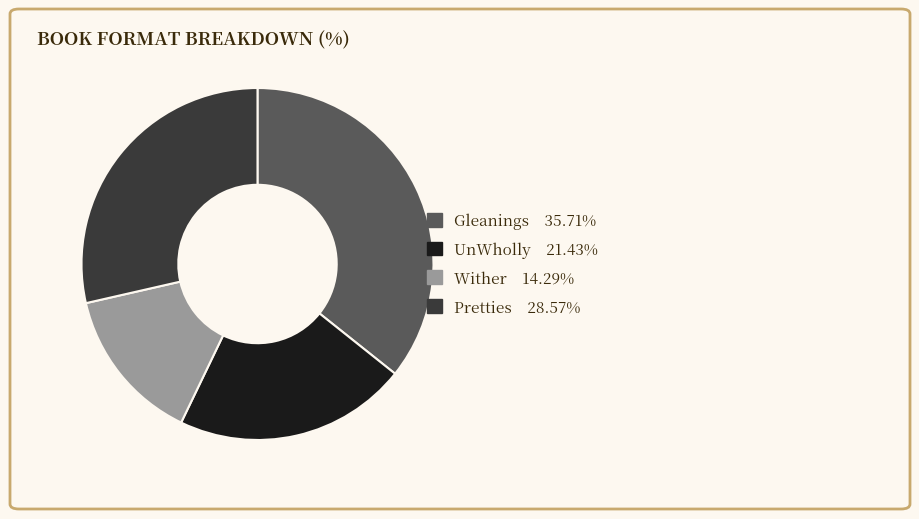

Approximately how many times larger is the value at Pretties compared to UnWholly?

1.3